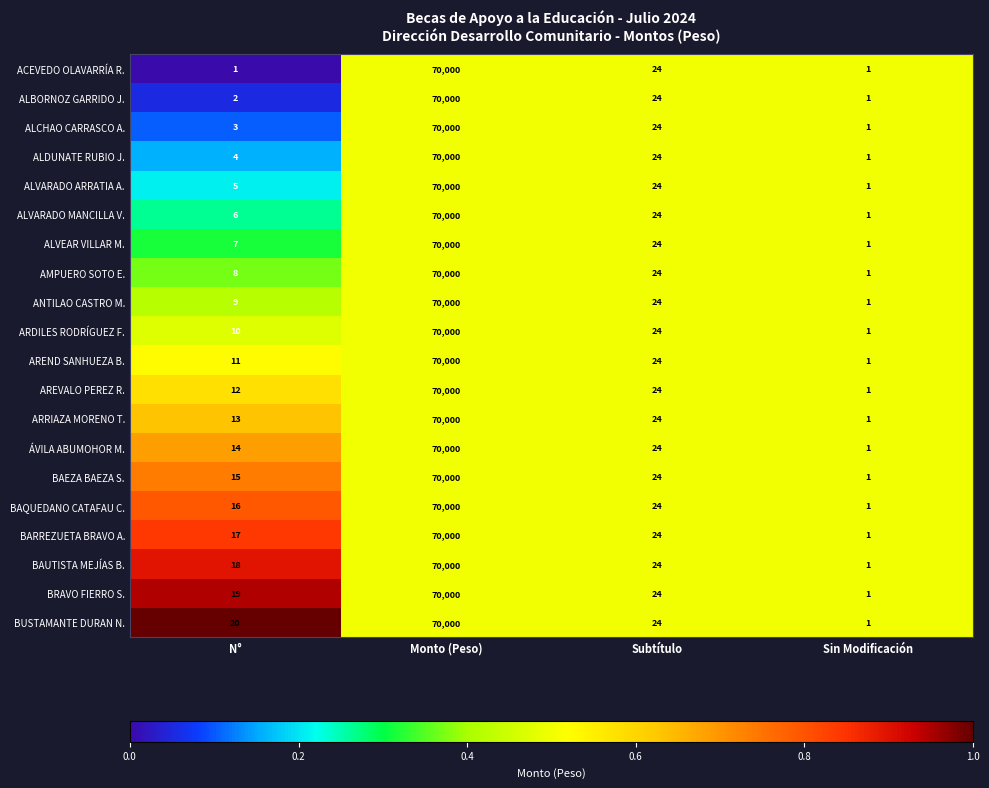

Count the number of data series in this chart.

20